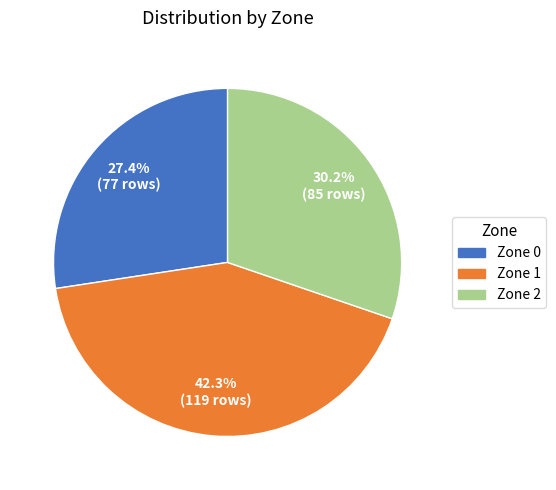

What portion of the pie excludes Zone 0?

72.6%